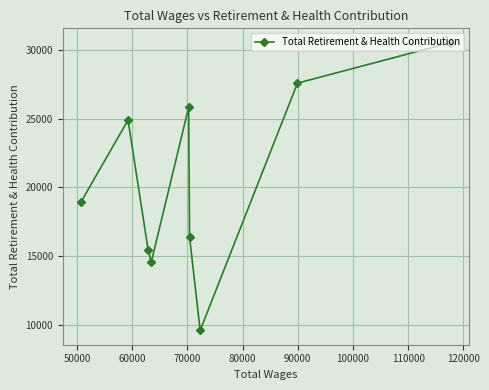

Reading left to right, extract all data points from this chart.

18953	24886	15461	14535	25826	16391	9579	27575	30518